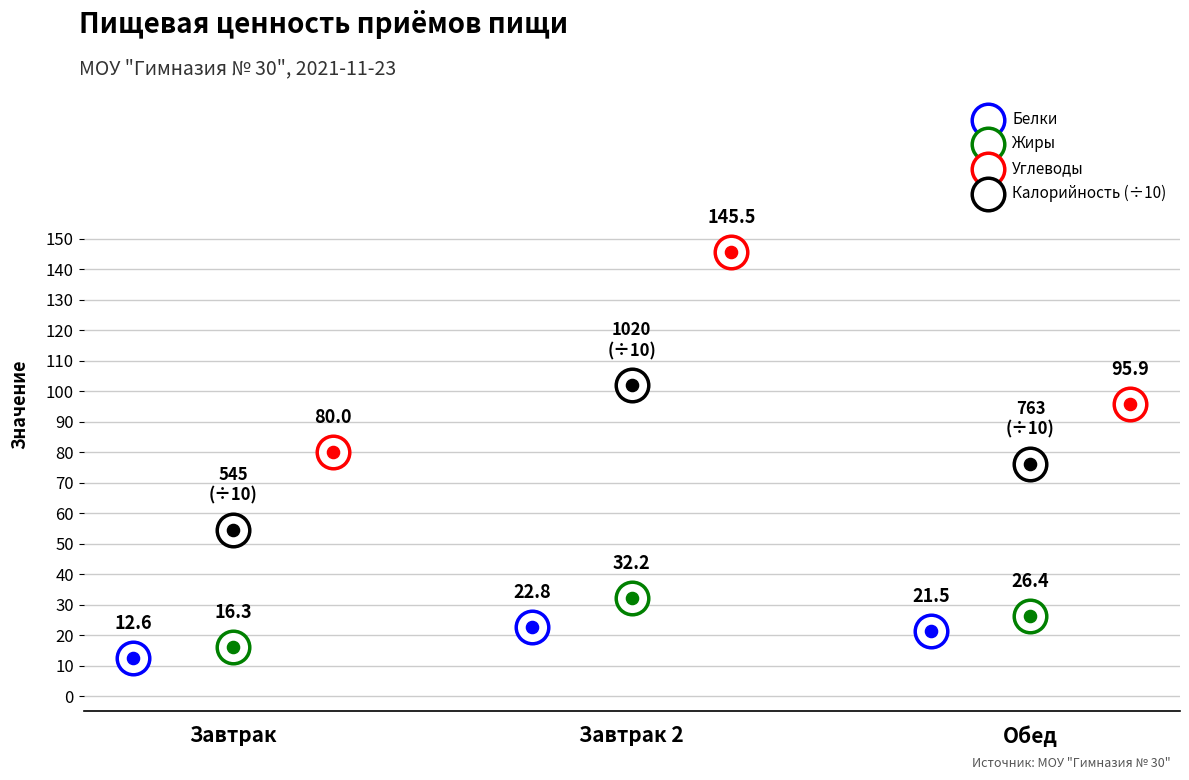

Is the value of Белки at Завтрак 2 greater than the value of Углеводы at Завтрак?

No